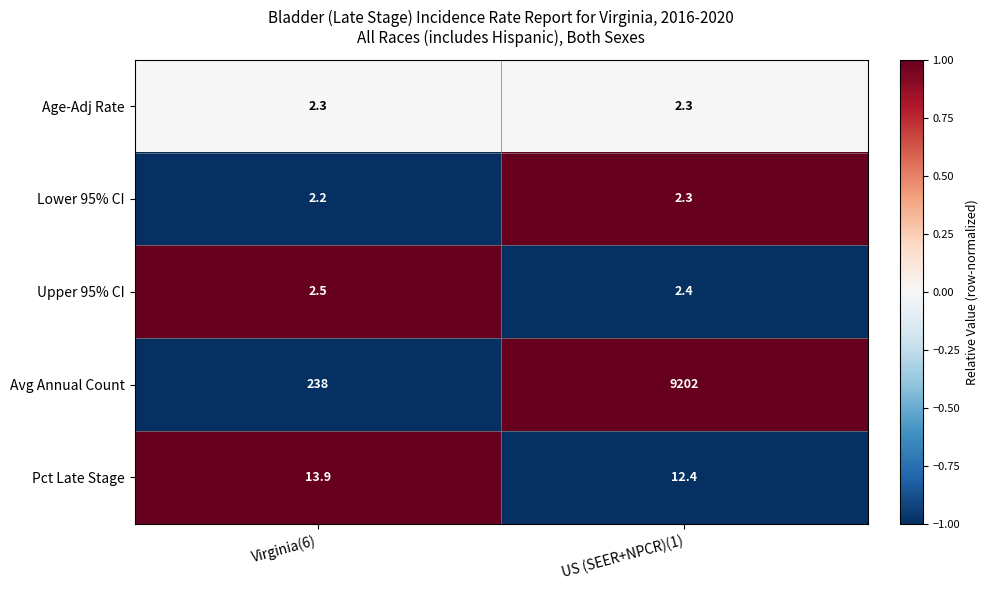

What is the minimum value shown in the chart?

2.2